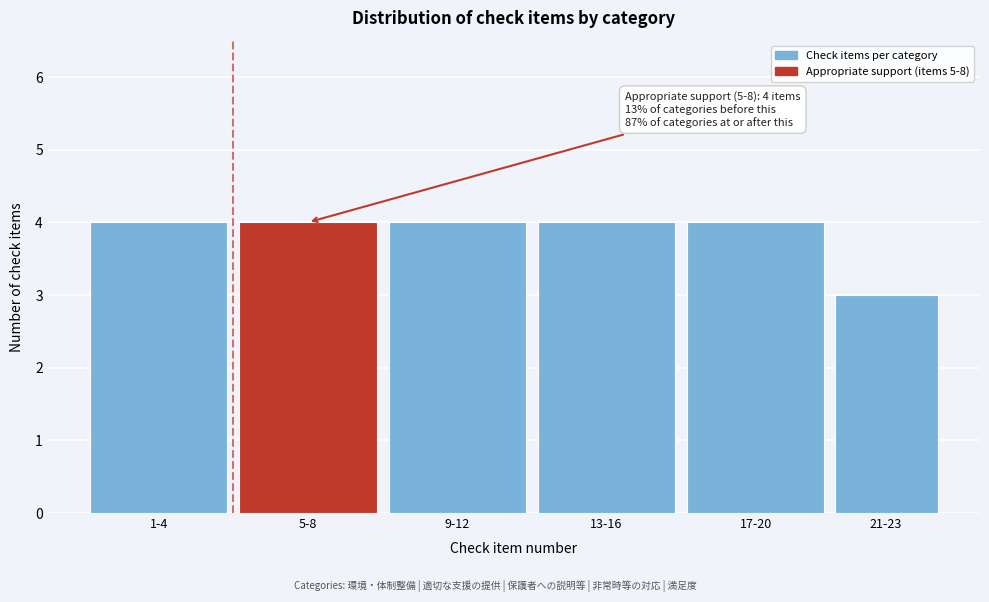

Reading right to left, transcribe all the data shown in this chart.

3	4	4	4	4	4